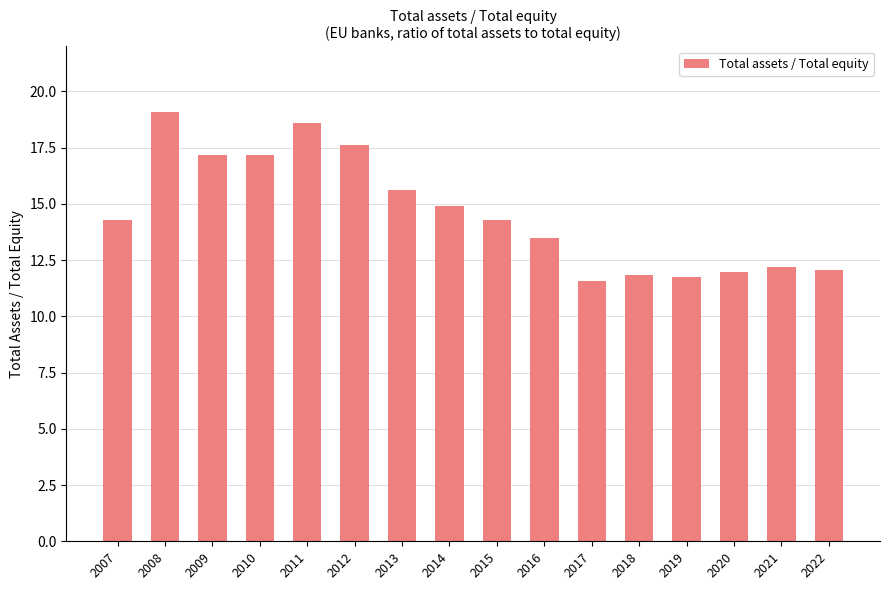

How many bars are there in total?

16